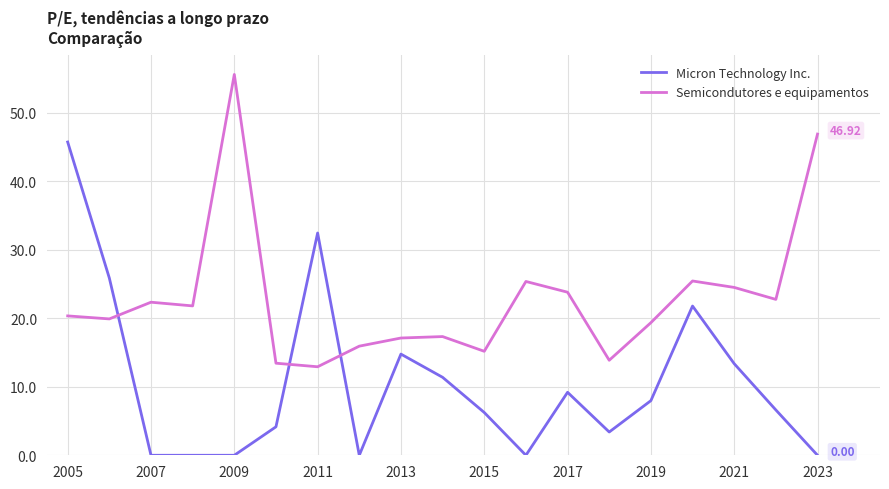

How many times do Semicondutores e equipamentos and Micron Technology Inc. cross each other?

3